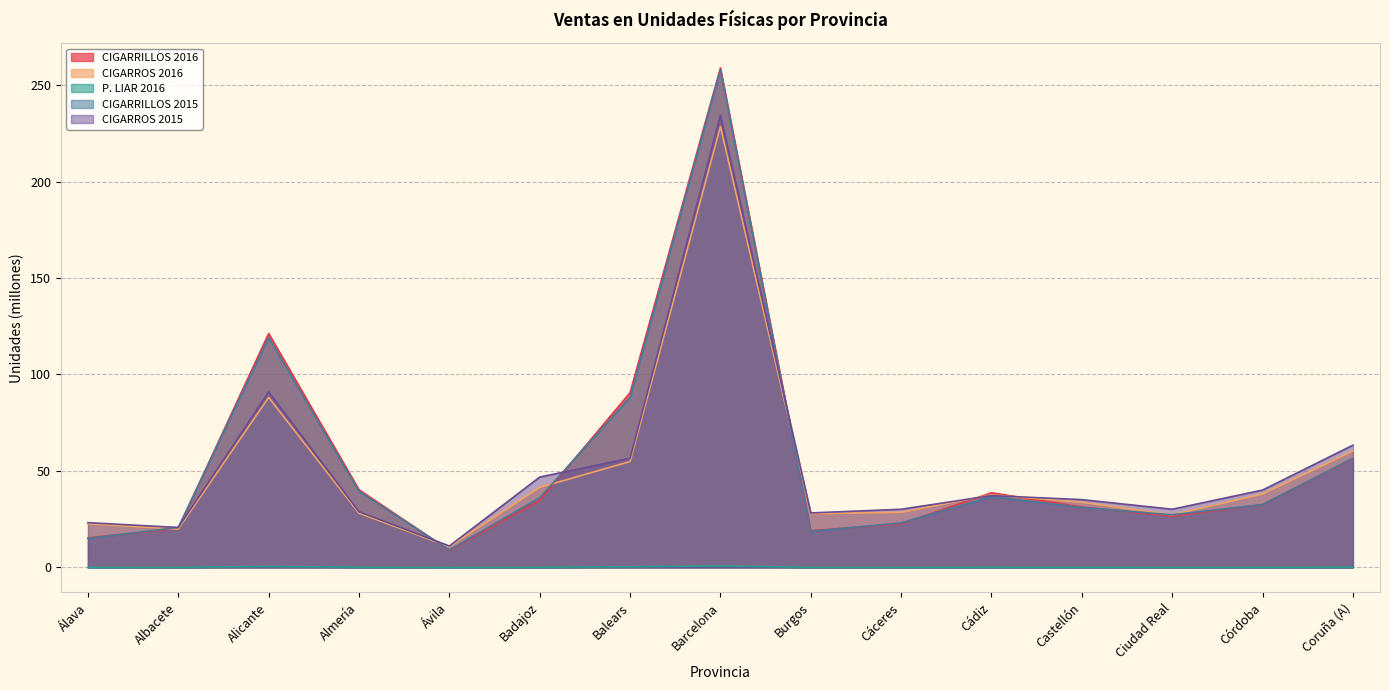

Rank the series by their maximum value, from lowest to highest.

P. LIAR 2016, CIGARROS 2016, CIGARROS 2015, CIGARRILLOS 2015, CIGARRILLOS 2016